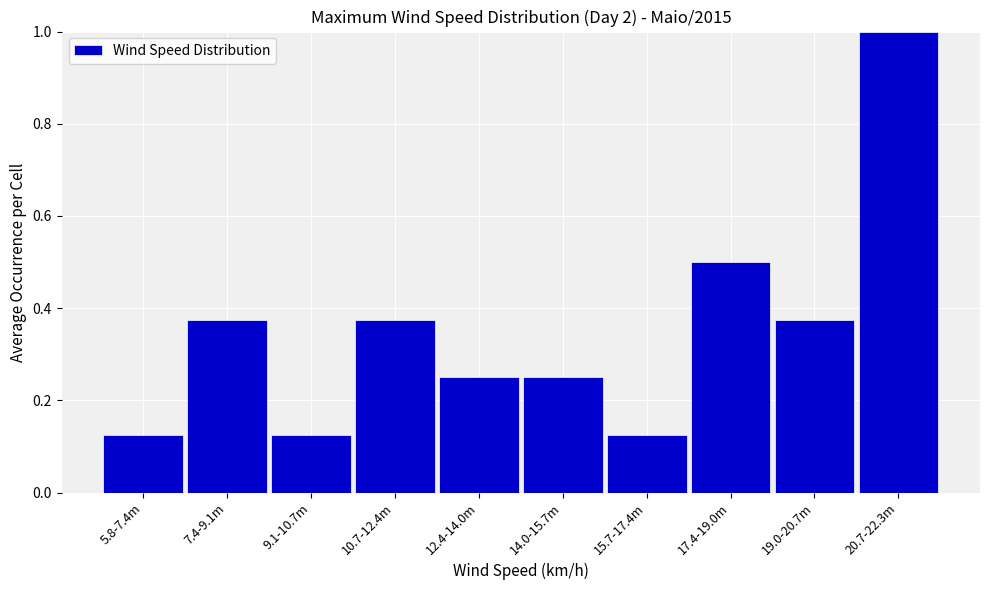

What is the change in value from 10.7-12.4m to 20.7-22.3m?

+0.6